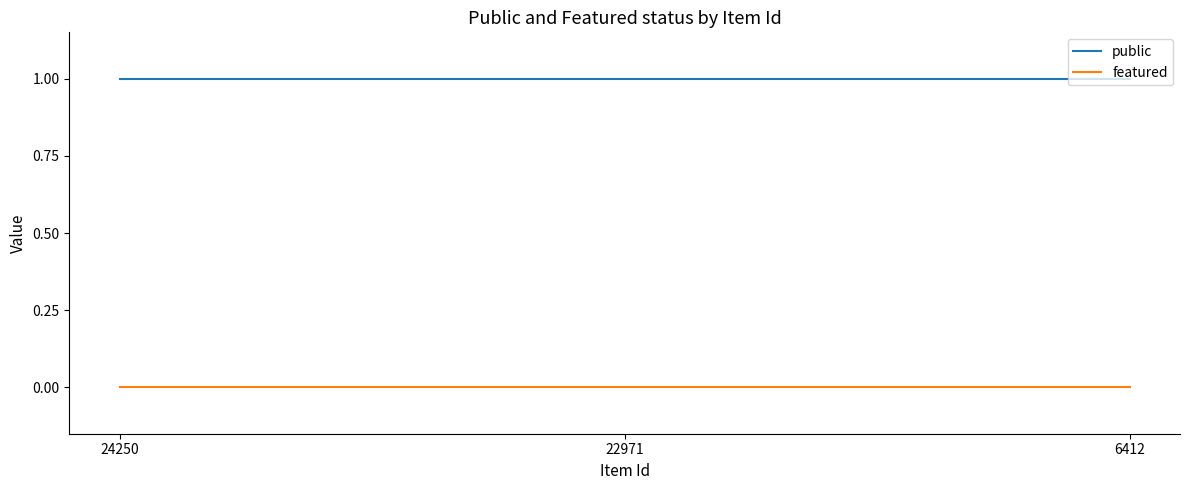

Rank the series by their maximum value, from lowest to highest.

featured, public